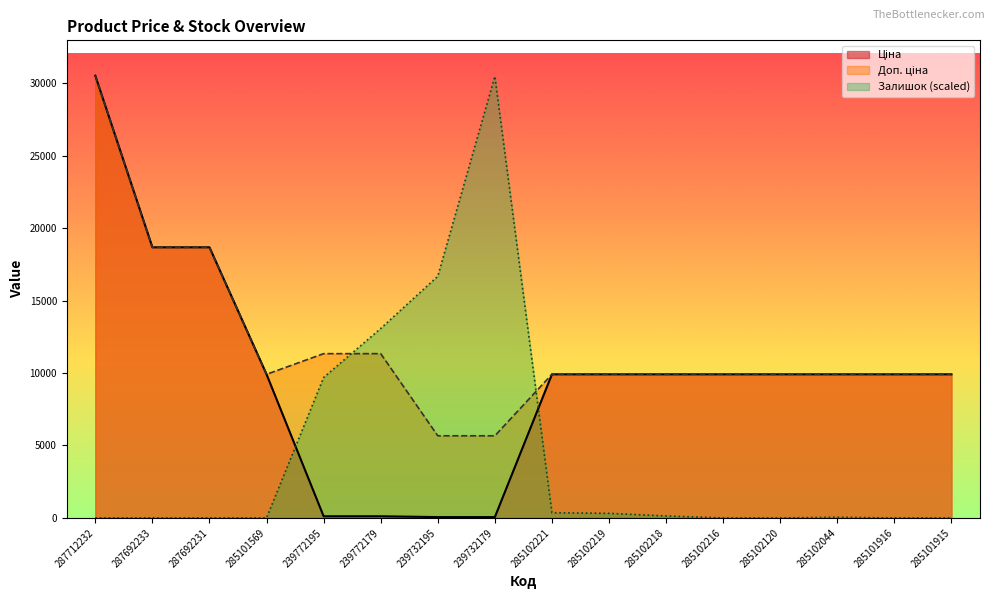

How many interior local peaks does the Залишок series have?

2